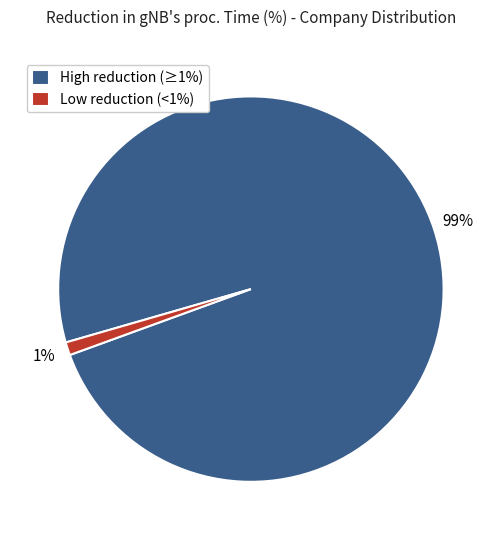

How many segments does this pie chart have?

2